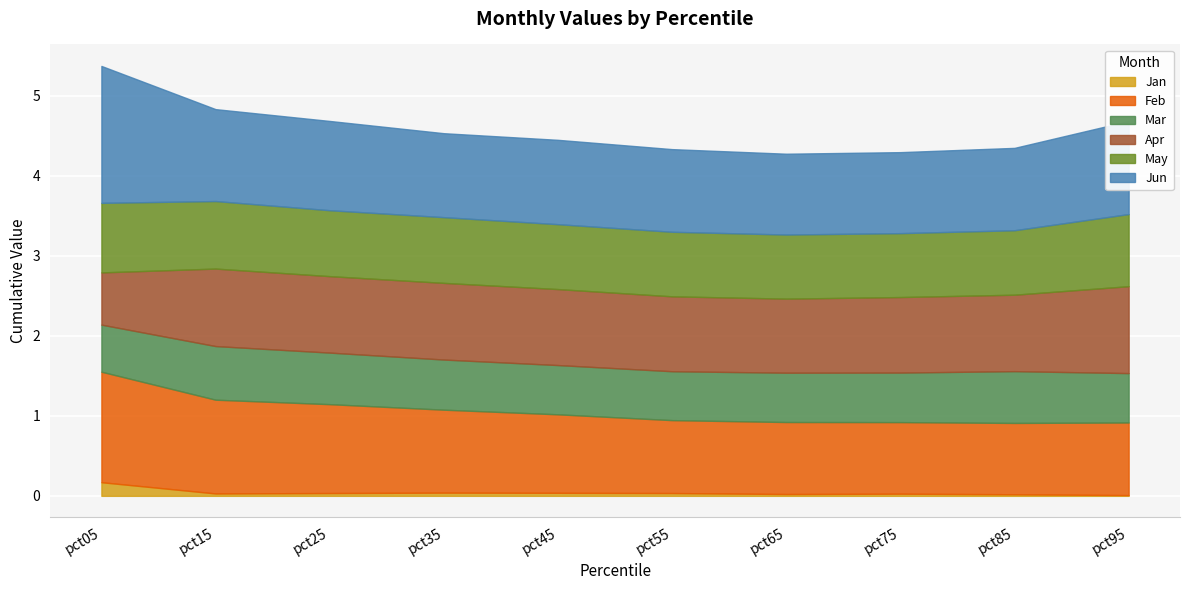

After their last crossing, which series has the higher values: May or Apr?

Apr